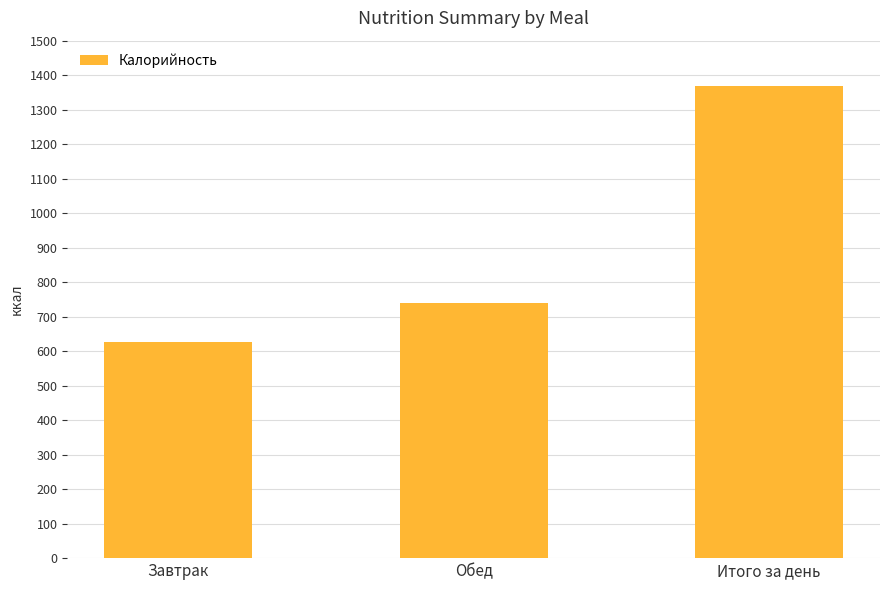

Rank the categories by value from lowest to highest.

Завтрак, Обед, Итого за день